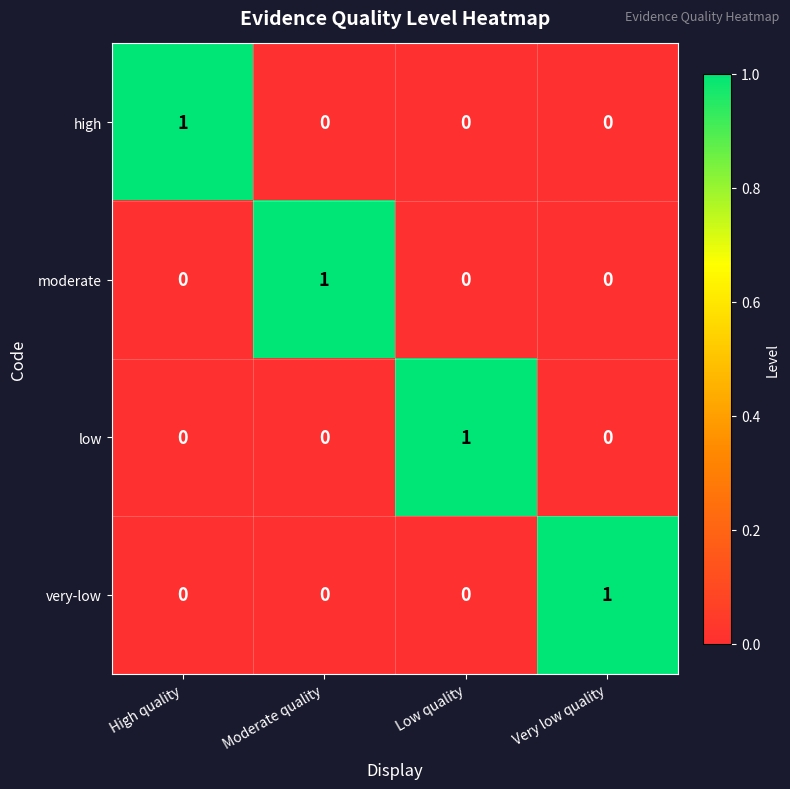

Which category has the highest value in the moderate series?

Moderate quality